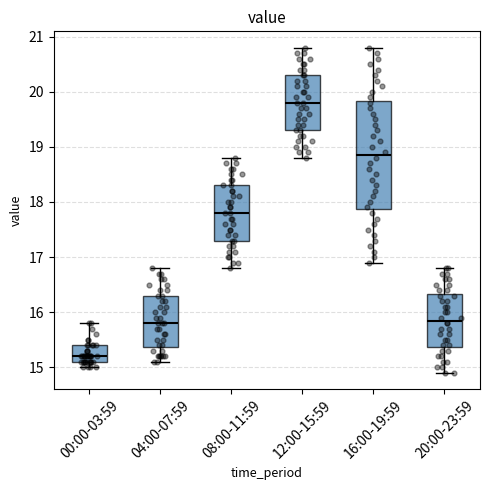

Comparing the boxes themselves (not the whiskers), which one is the tallest?

16:00-19:59